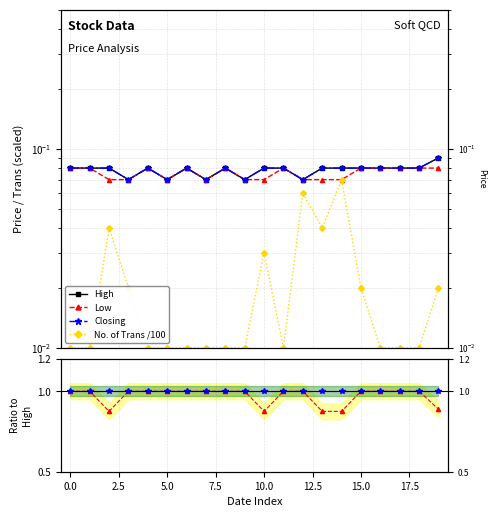

In Closing, how many points are lower than both neighbors (excluding endpoints)?

5